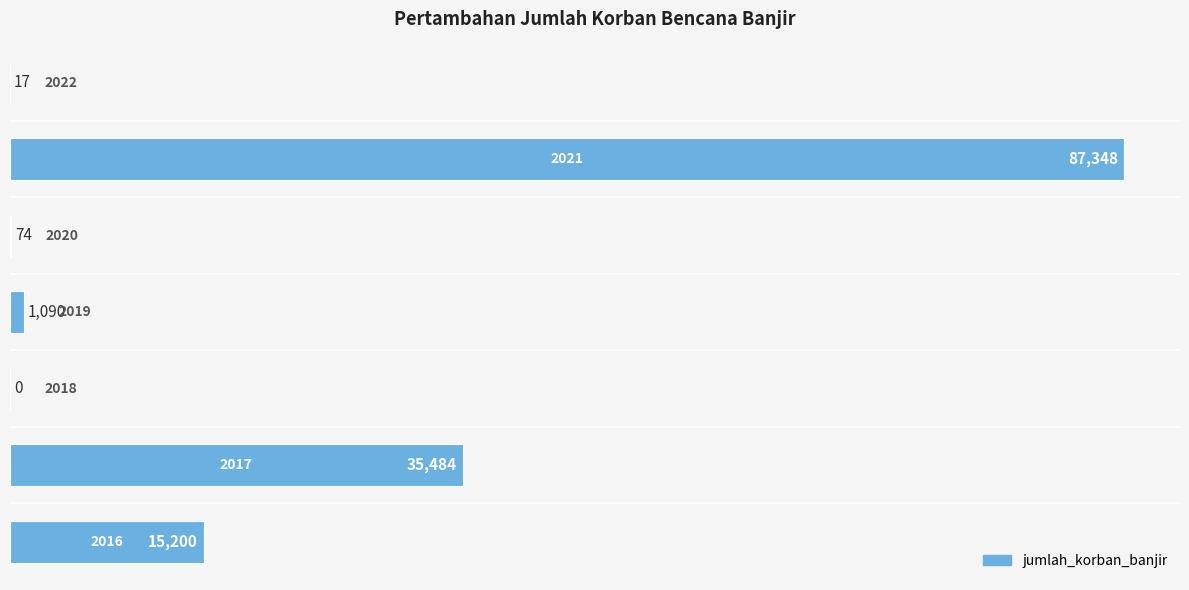

Count the number of categories in the chart.

7